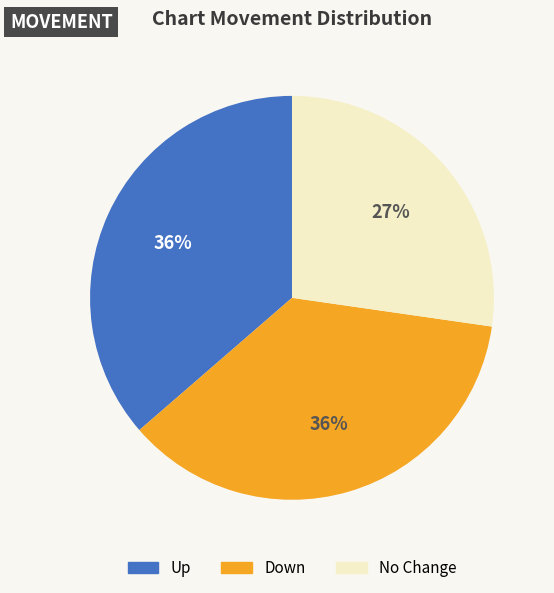

Is there a majority slice in this chart?

No